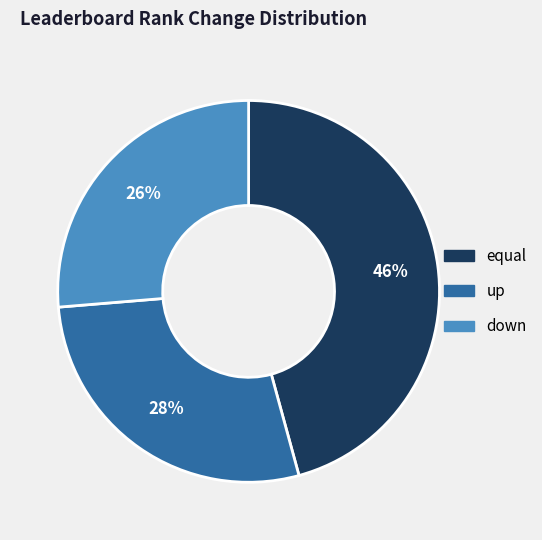

Which has a higher value, up or equal?

equal